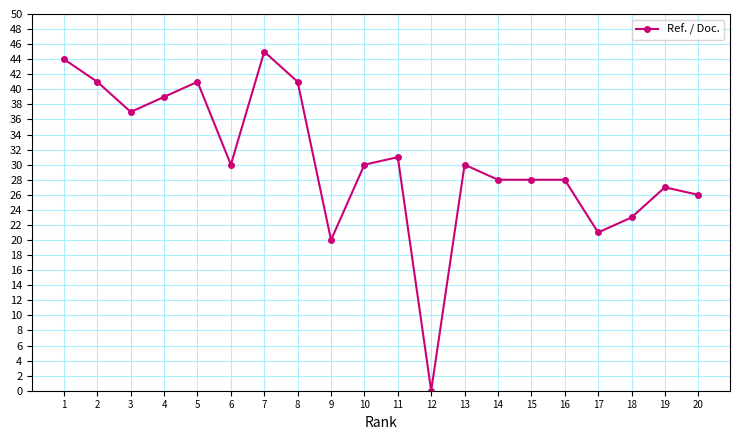

Which has a higher value, 6 or 8?

8